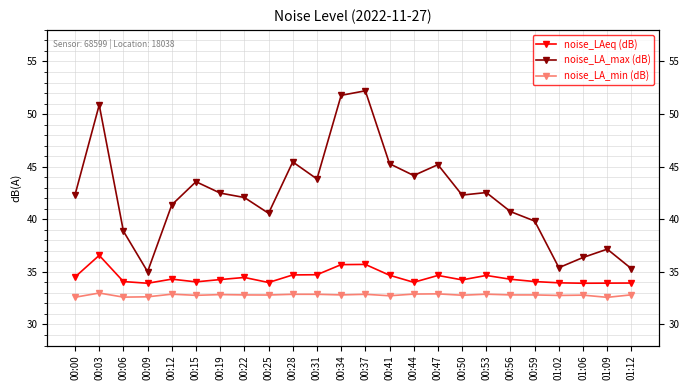

True or false: noise_LA_min (dB) and noise_LAeq (dB) cross at least once.

False